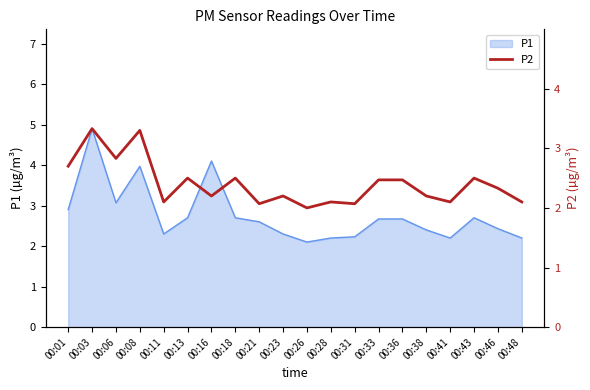

At which label is the value closest to 2?

00:26